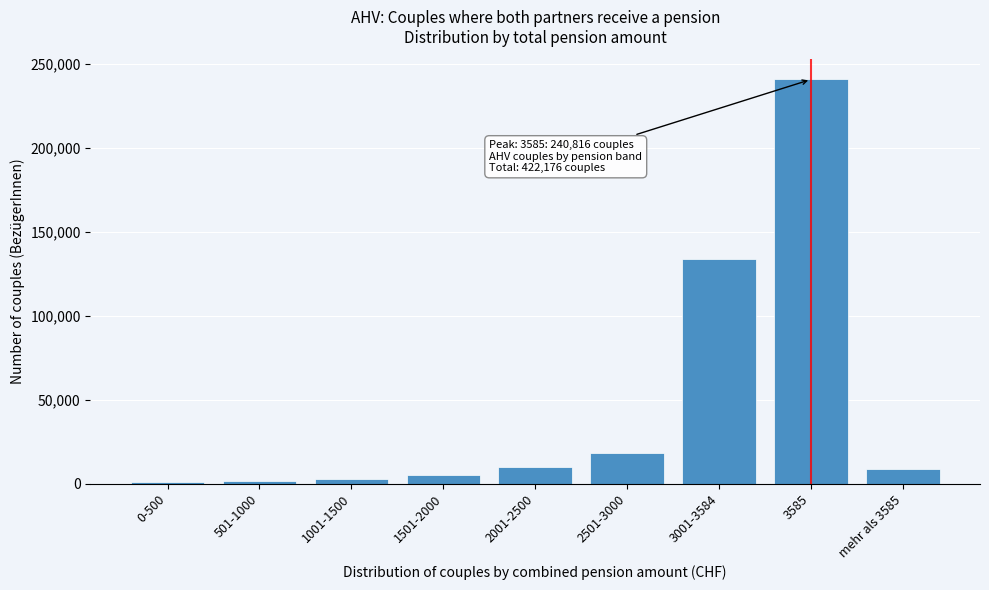

What is the ratio of the value at 3585 to the value at 3001-3584?

1.8